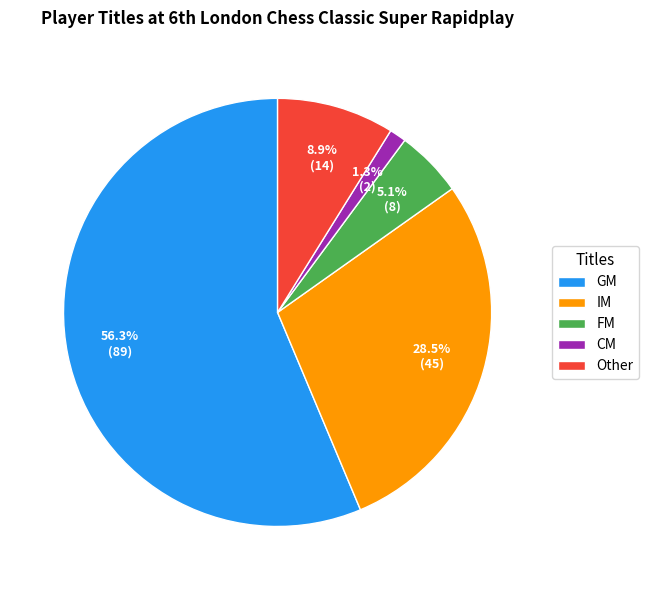

Does GM represent more than half of the total?

Yes